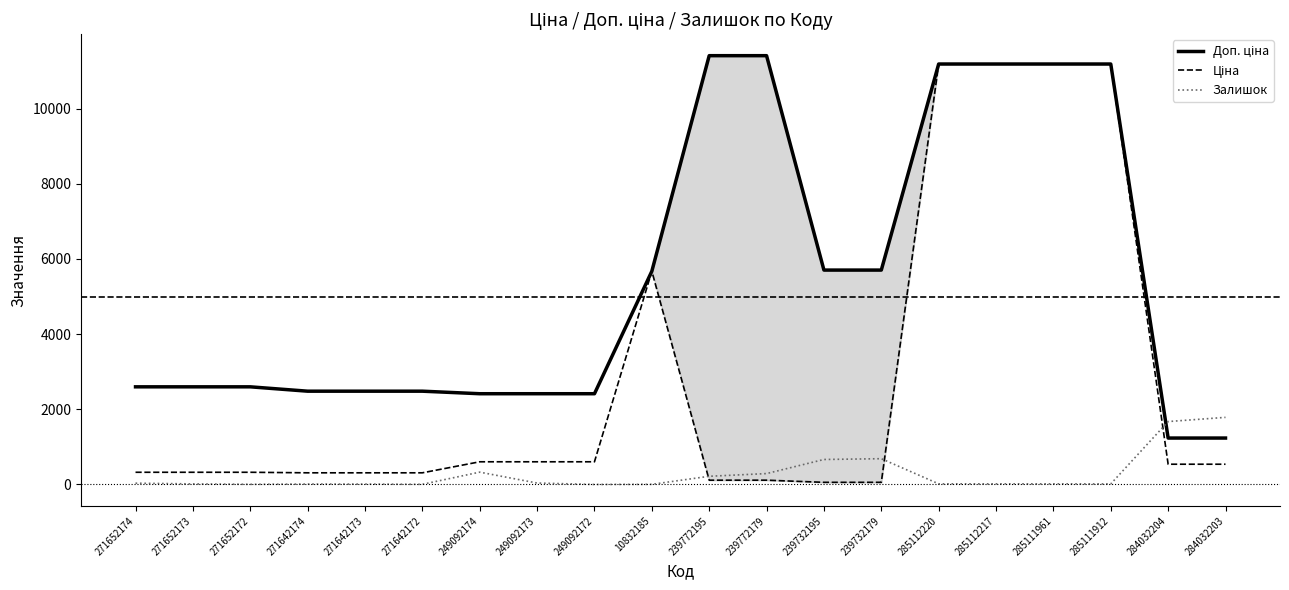

What is the difference between the highest and lowest values at 249092173?

2376.8